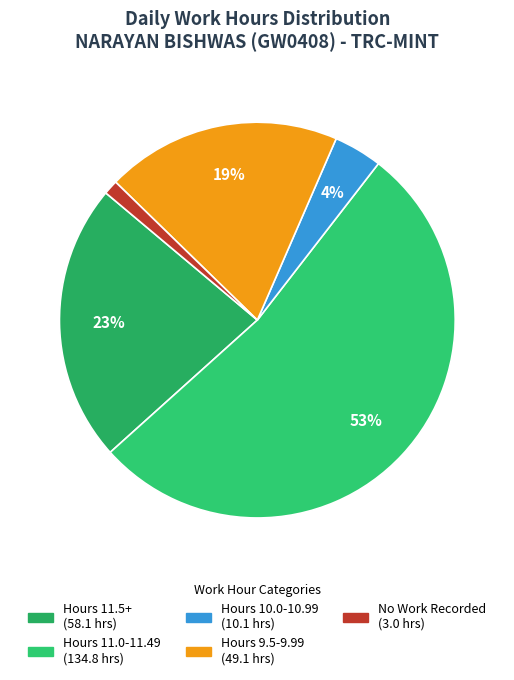

Is there any slice that represents more than half of the pie?

Yes